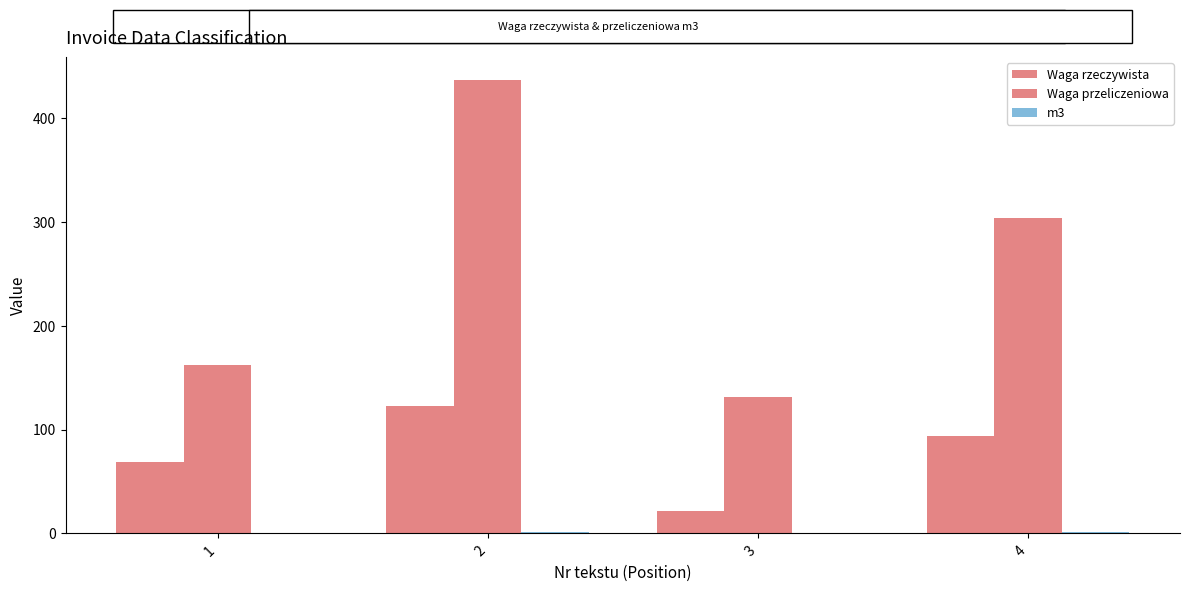

How many categories are shown in the chart?

4